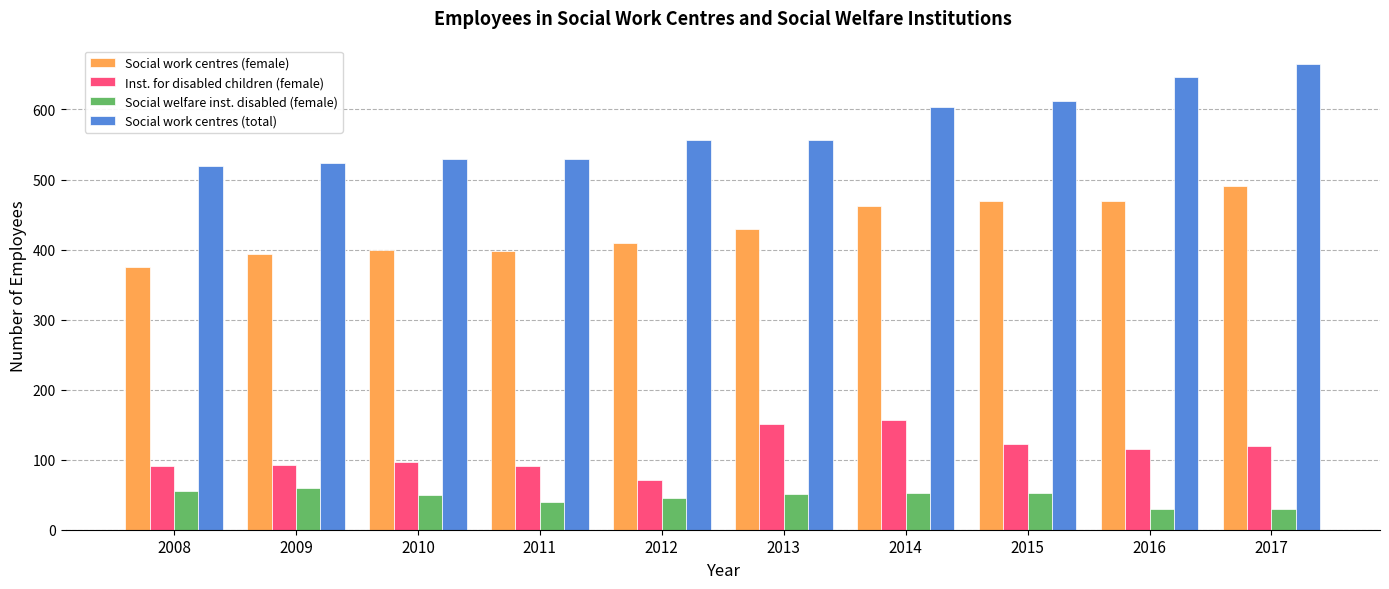

Is the value of Social welfare inst. disabled (female) at 2012 greater than the value of Inst. for disabled children (female) at 2016?

No